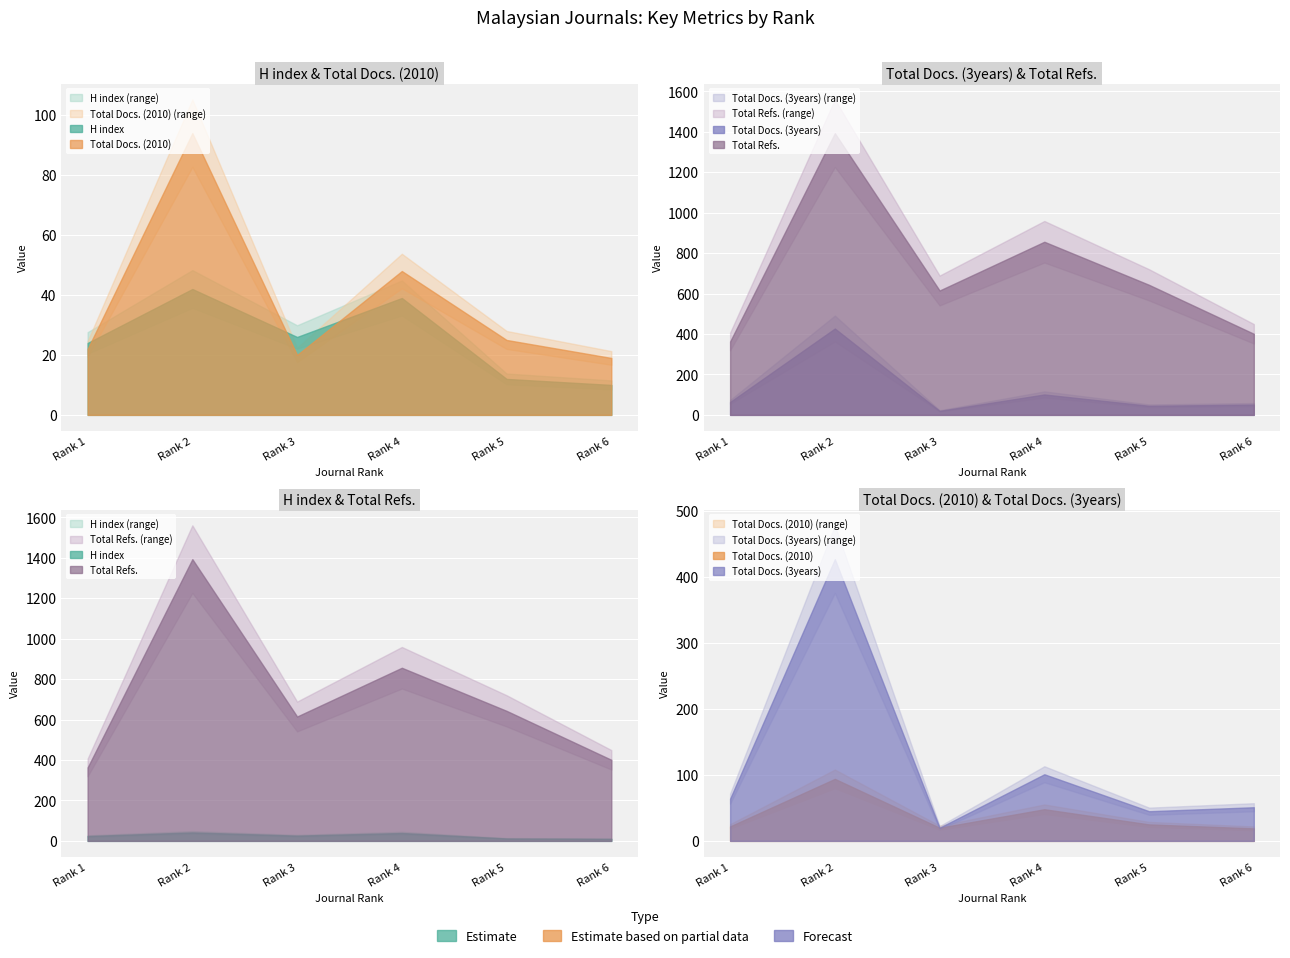

True or false: Total Refs. has a value of 615 at Rank 3.

True